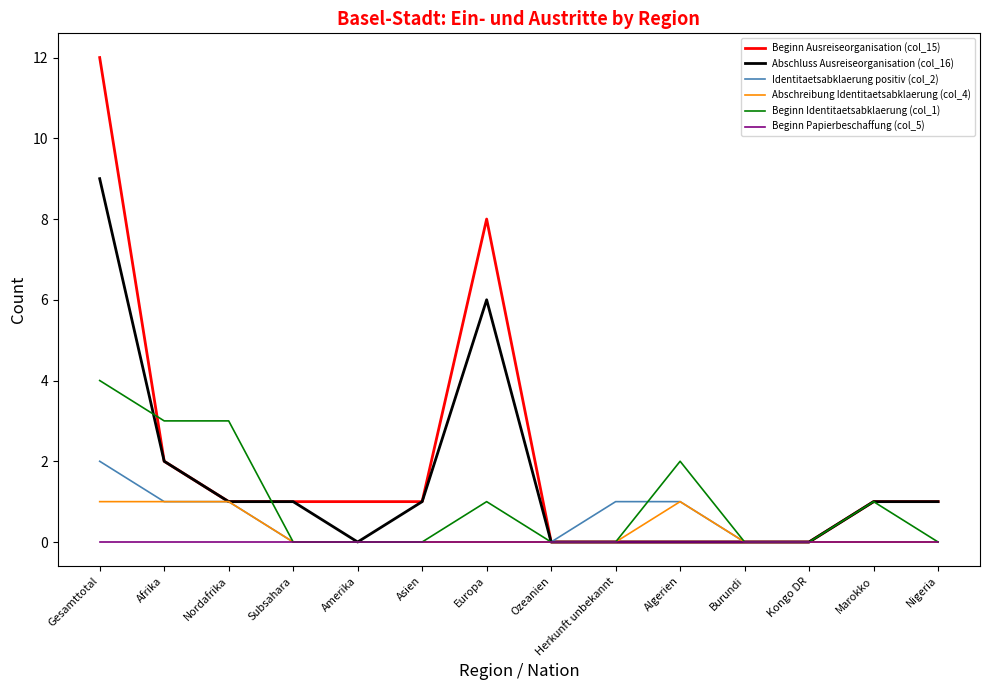

What is the total value across all series at Gesamttotal?

28